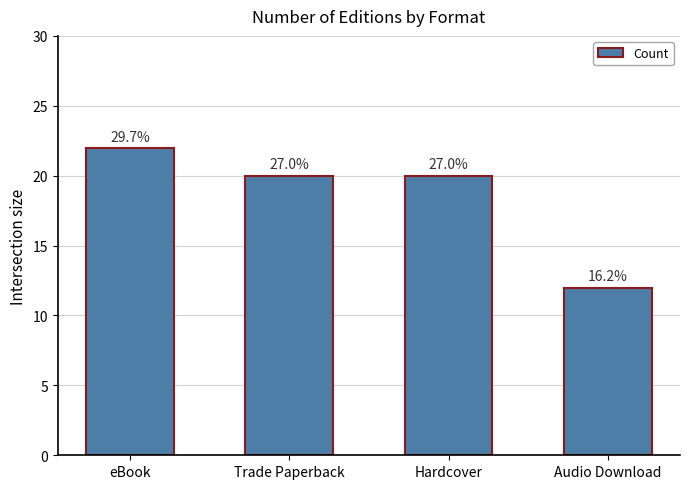

Does the chart contain any negative values?

No